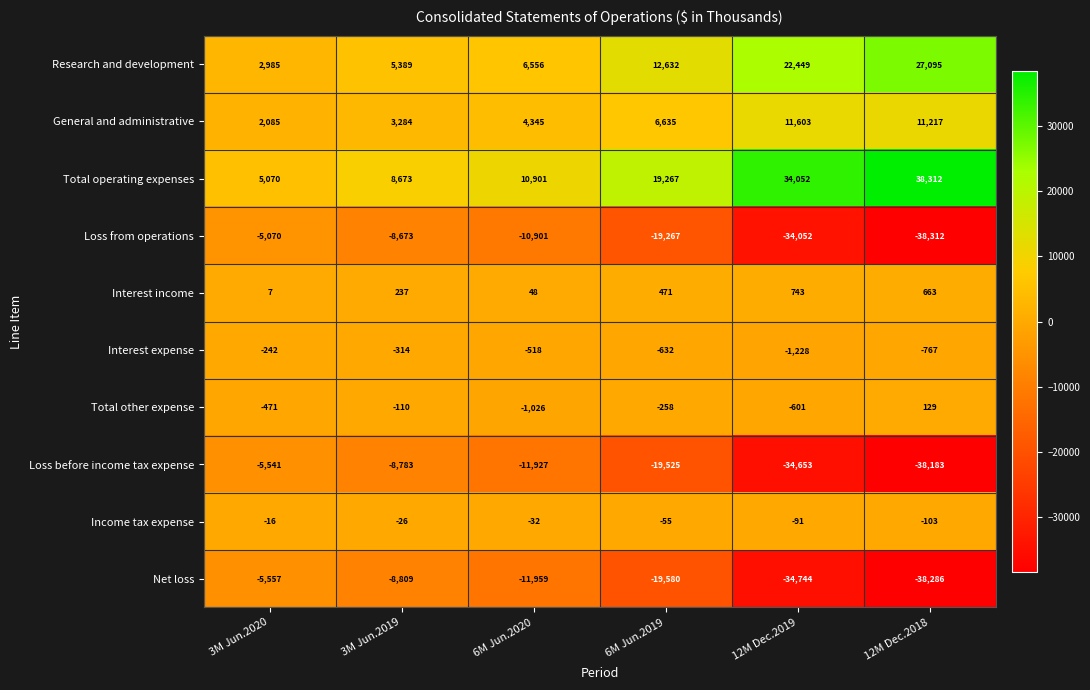

List the labels in order of Interest expense value, largest first.

3M Jun.2020, 3M Jun.2019, 6M Jun.2020, 6M Jun.2019, 12M Dec.2018, 12M Dec.2019